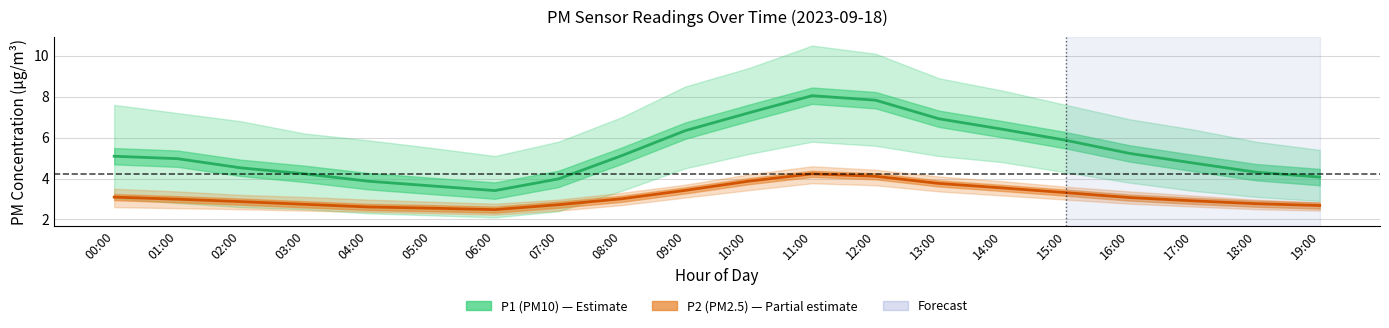

Count the number of data series in this chart.

2